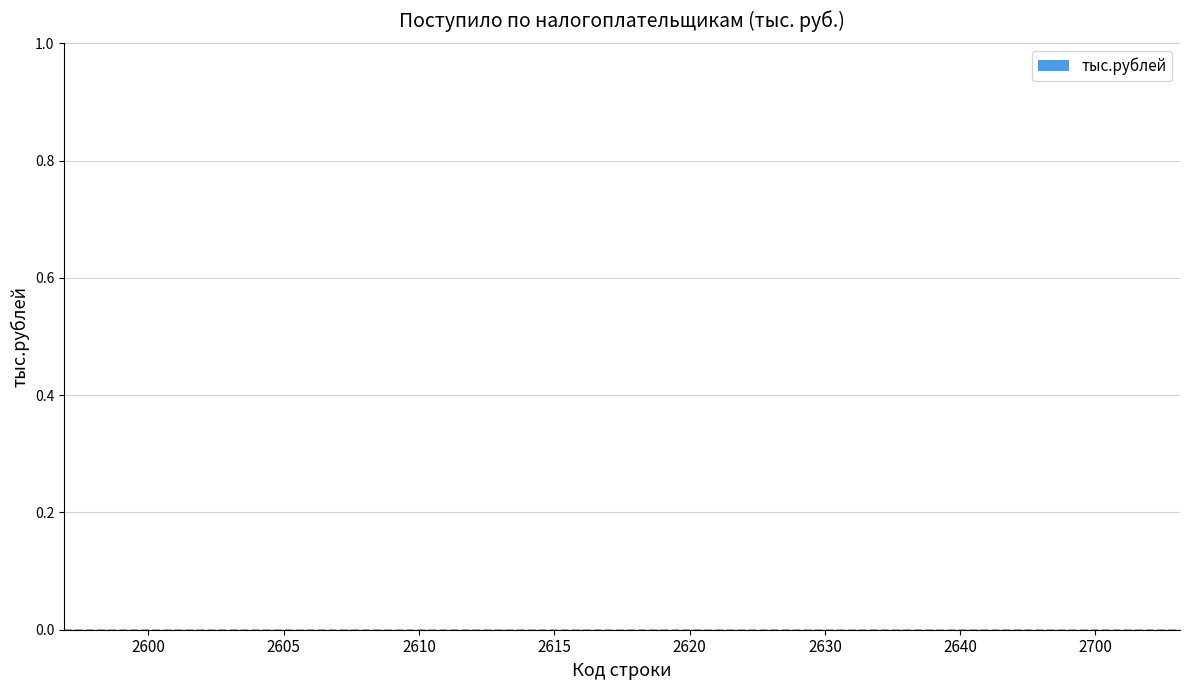

Reading left to right, transcribe all the data shown in this chart.

Код строки: 2600=2600	2605=2605	2610=2610	2615=2615	2620=2620	2630=2630	2640=2640	2700=2700
тыс.рублей: 2600=0	2605=0	2610=0	2615=0	2620=0	2630=0	2640=0	2700=0